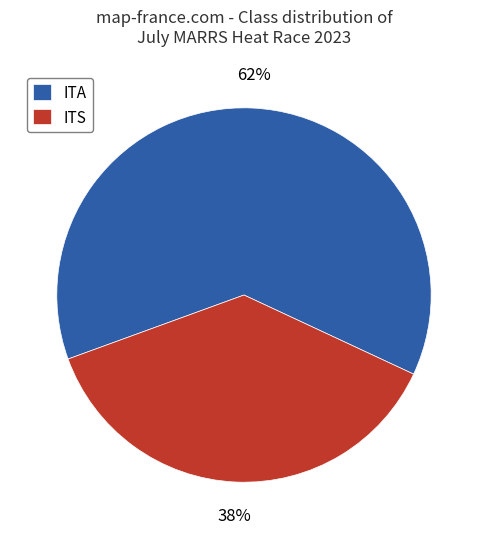

To the nearest percent, what is the average slice percentage?

50%